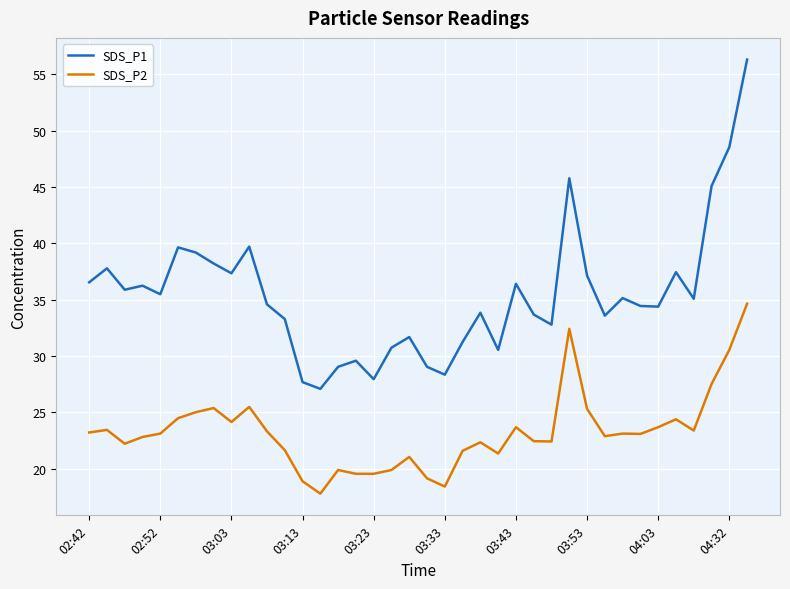

What is the minimum value shown in the chart?

17.8